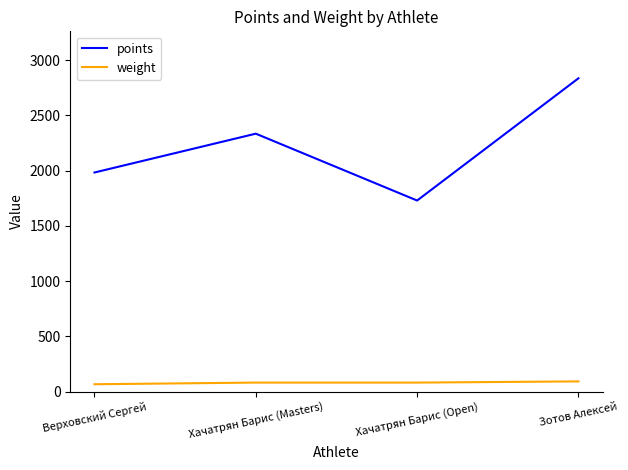

How many lines are shown in the chart?

2